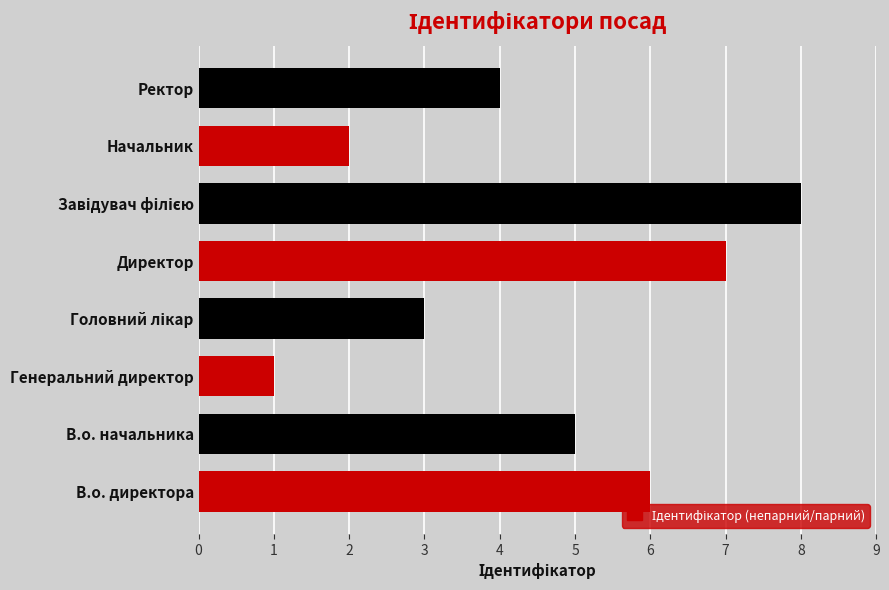

What is the change in value from В.о. начальника to Генеральний директор?

-4